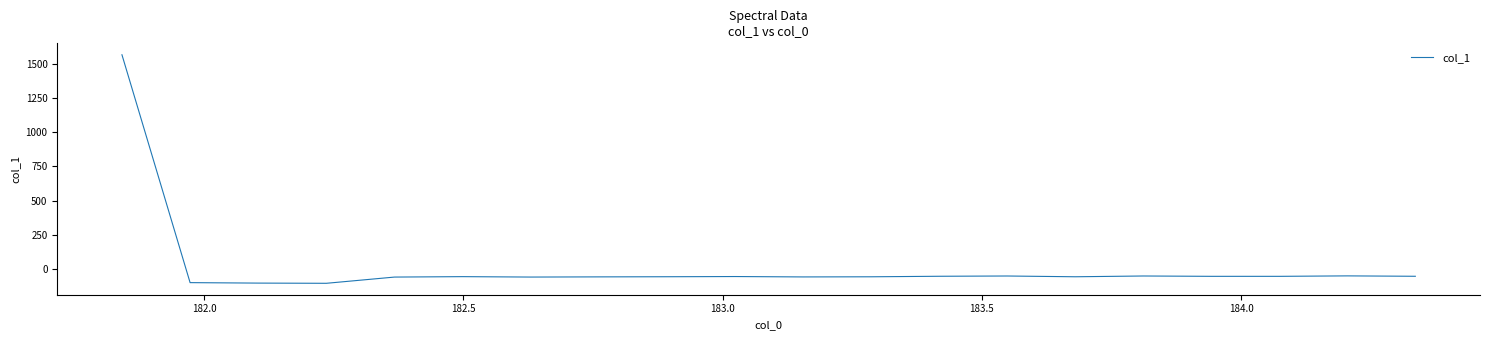

What is the minimum value shown in the chart?

-105.4